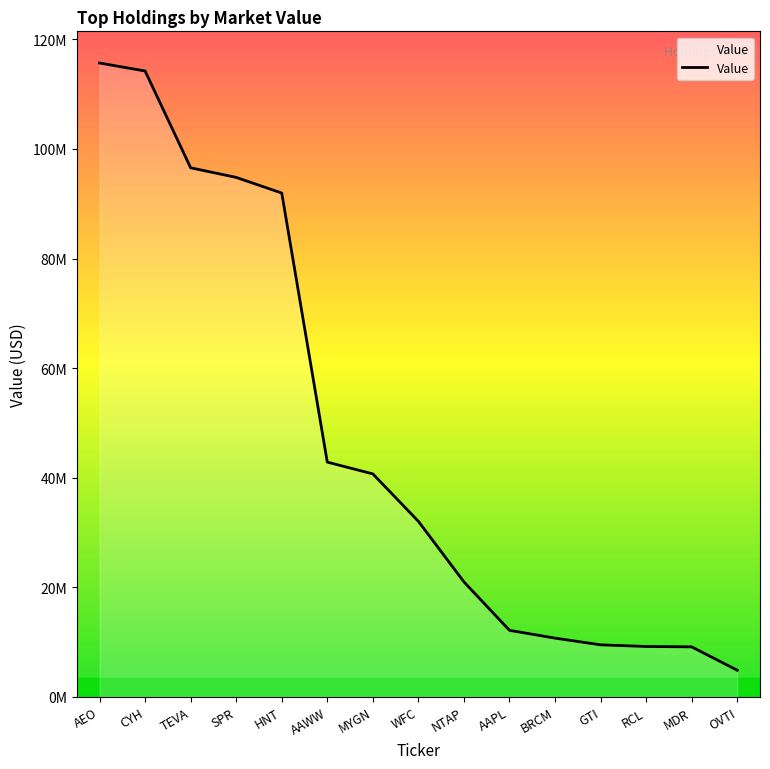

The chart shows a value of 115685000 at AEO. True or false?

True